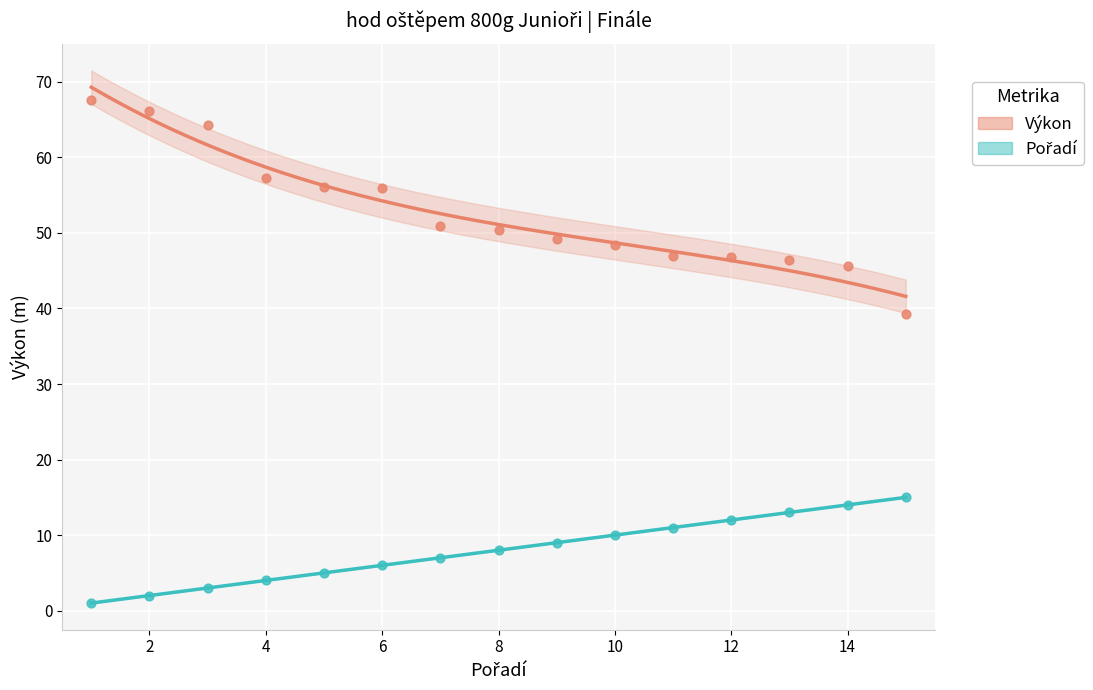

What is the X range (max minus min) for the scatter plot?

14.0